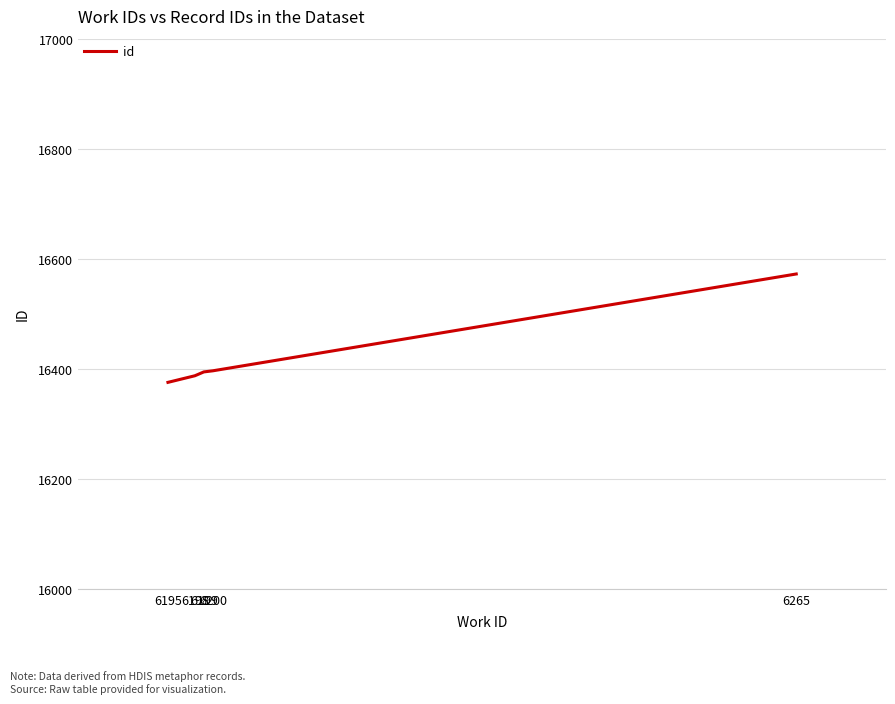

True or false: the data has more than 1 interior local peaks.

False